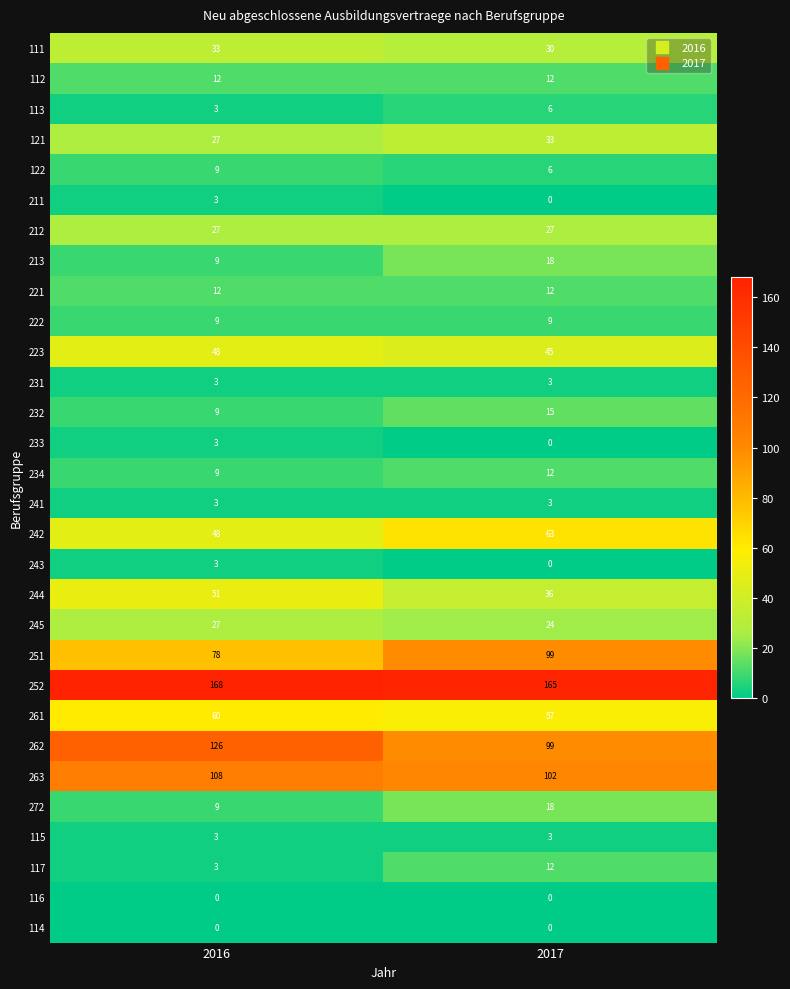

What is the difference between the maximum and minimum values in the 113 series?

3